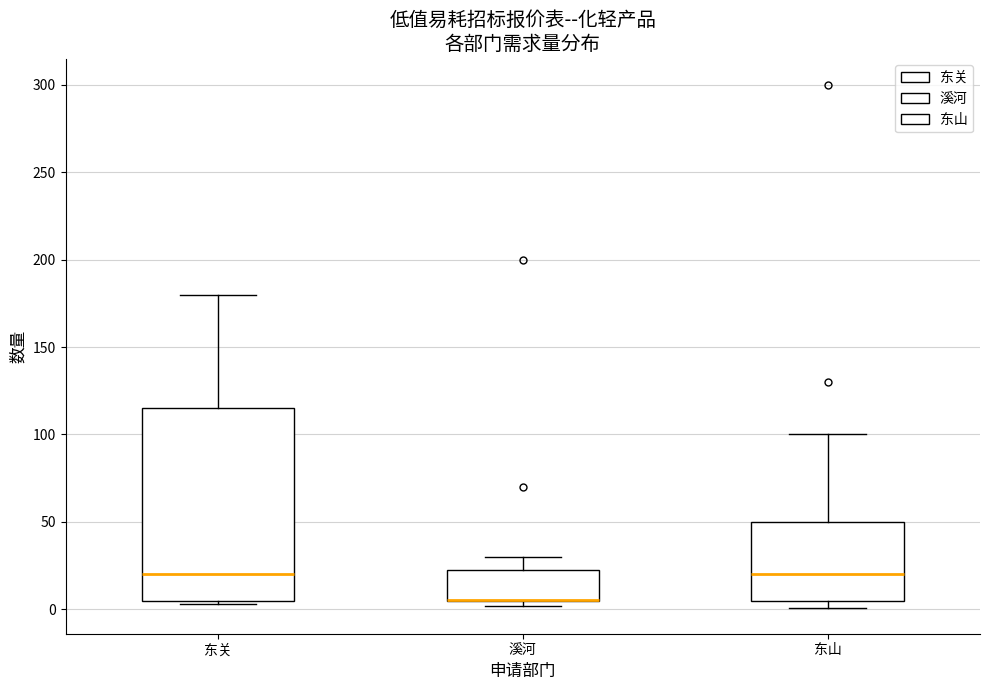

Reading left to right, read every box against the y-axis: the position of its median line, the range the box covers, and the ends of its whiskers. The values are not printed on the chart, so give them approximately, as read against the axis.

东关: median 20, box 5 to 115, whiskers 5 (just below the box's lower edge) to 180
溪河: median 5 (drawn on the box's lower edge), box 5 to 25, whiskers 0 to 30
东山: median 20, box 5 to 50, whiskers 0 to 100